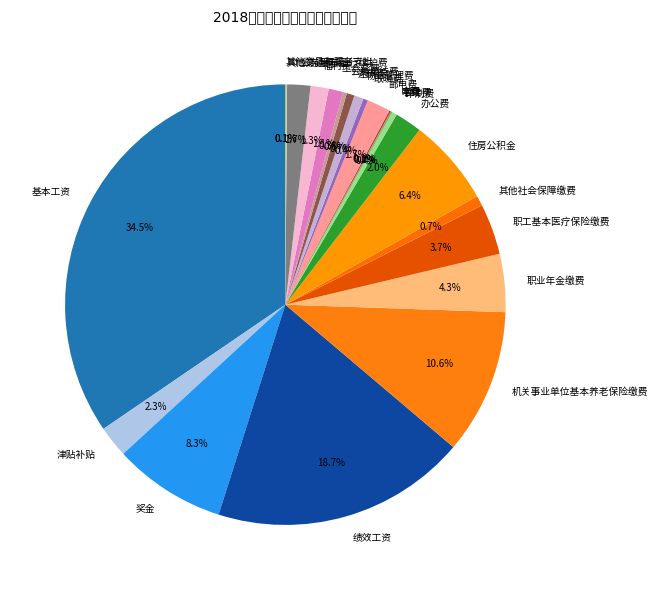

Is the sum of 物业管理费 and 印刷费 greater than half?

No